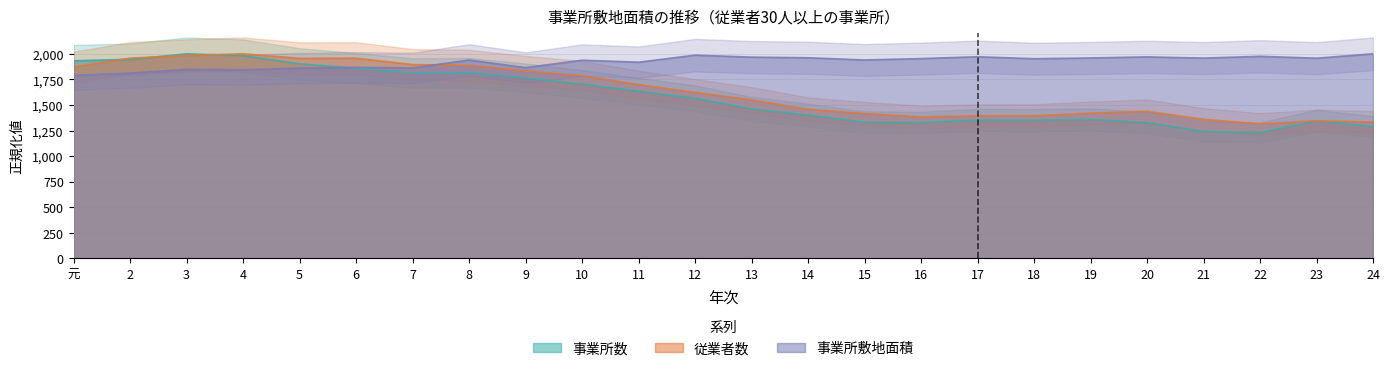

Reading right to left, what are all the values shown in this chart?

事業所数: 24=1288.2	23=1345.9	22=1230.6	21=1240.6	20=1328.3	19=1358.4	18=1350.9	17=1353.4	16=1328.3	15=1330.8	14=1401.0	13=1461.2	12=1566.4	11=1634.1	10=1704.3	9=1764.4	8=1814.5	7=1812.0	6=1859.6	5=1902.3	4=1982.5	3=2000.0	2=1944.9	元=1932.3
従業者数: 24=1333.3	23=1345.7	22=1315.4	21=1360.5	20=1438.5	19=1420.2	18=1395.2	17=1394.7	16=1383.0	15=1416.7	14=1457.5	13=1550.4	12=1623.3	11=1699.1	10=1787.4	9=1833.1	8=1888.0	7=1894.9	6=1957.0	5=1955.7	4=2000.0	3=1982.9	2=1957.7	元=1871.1
事業所敷地面積: 24=2000.0	23=1957.2	22=1975.7	21=1958.0	20=1970.1	19=1959.3	18=1952.0	17=1971.3	16=1953.4	15=1939.8	14=1961.5	13=1967.5	12=1986.9	11=1918.0	10=1937.8	9=1865.0	8=1939.1	7=1861.8	6=1867.3	5=1860.0	4=1844.2	3=1848.6	2=1811.8	元=1789.7